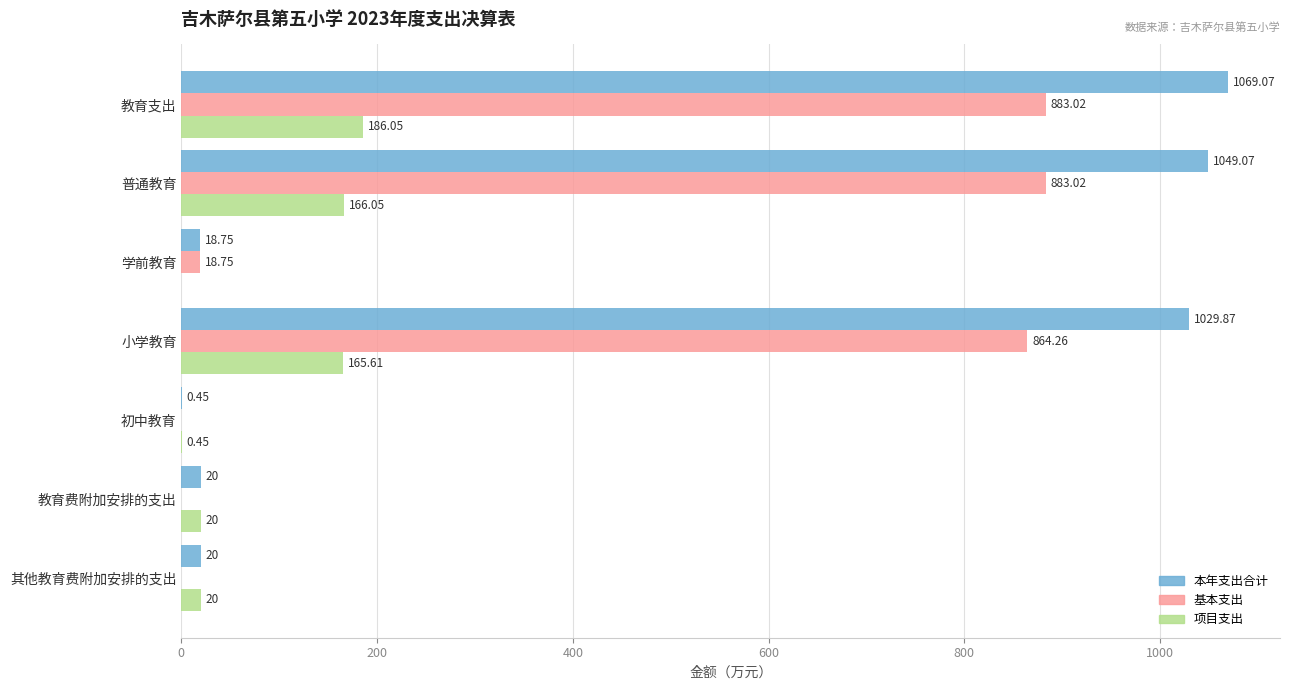

What is the sum of all 项目支出 values?

558.2